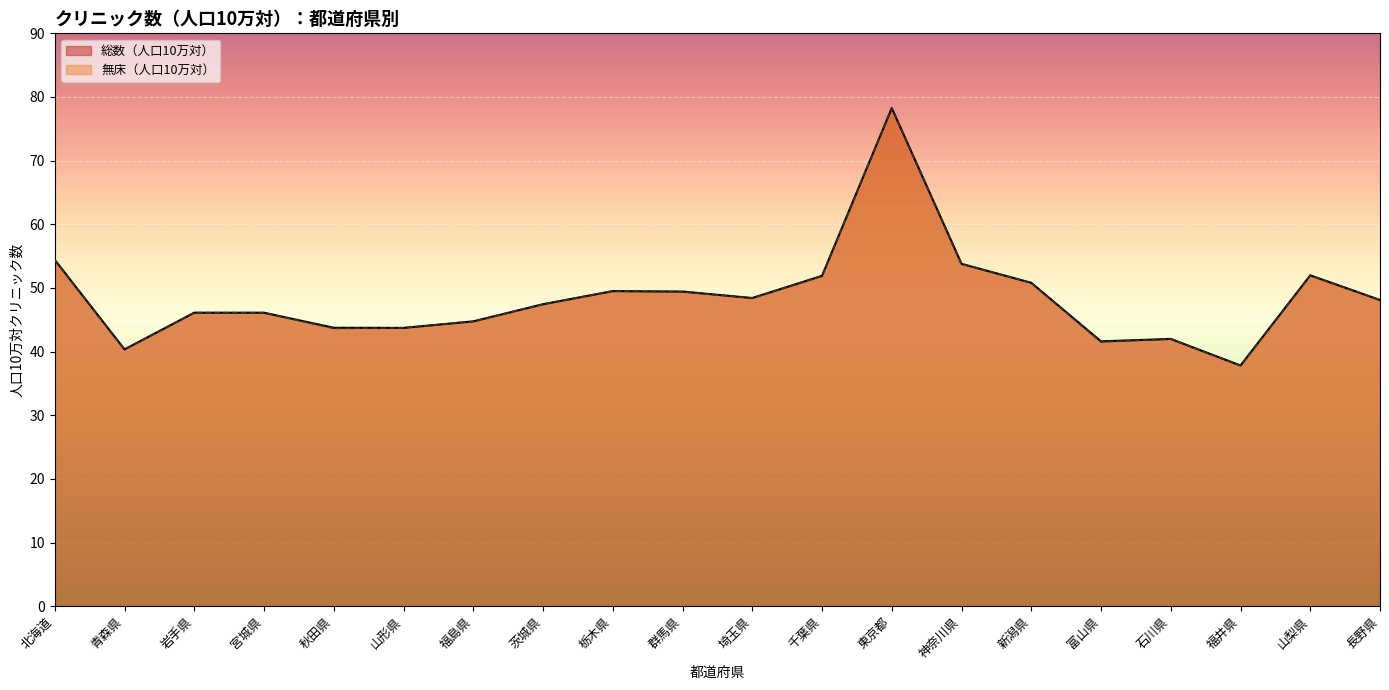

What position from the right is 長野県?

1